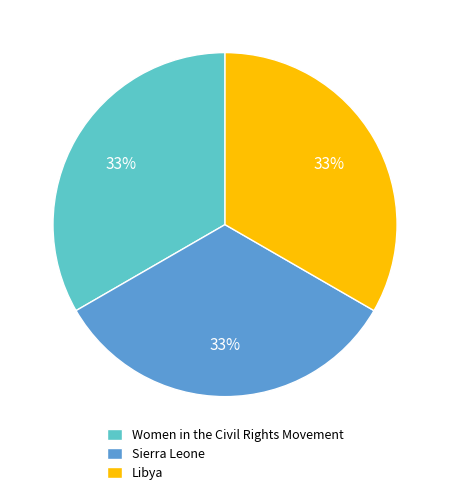

Combined, do Sierra Leone and Libya account for over 50%?

Yes